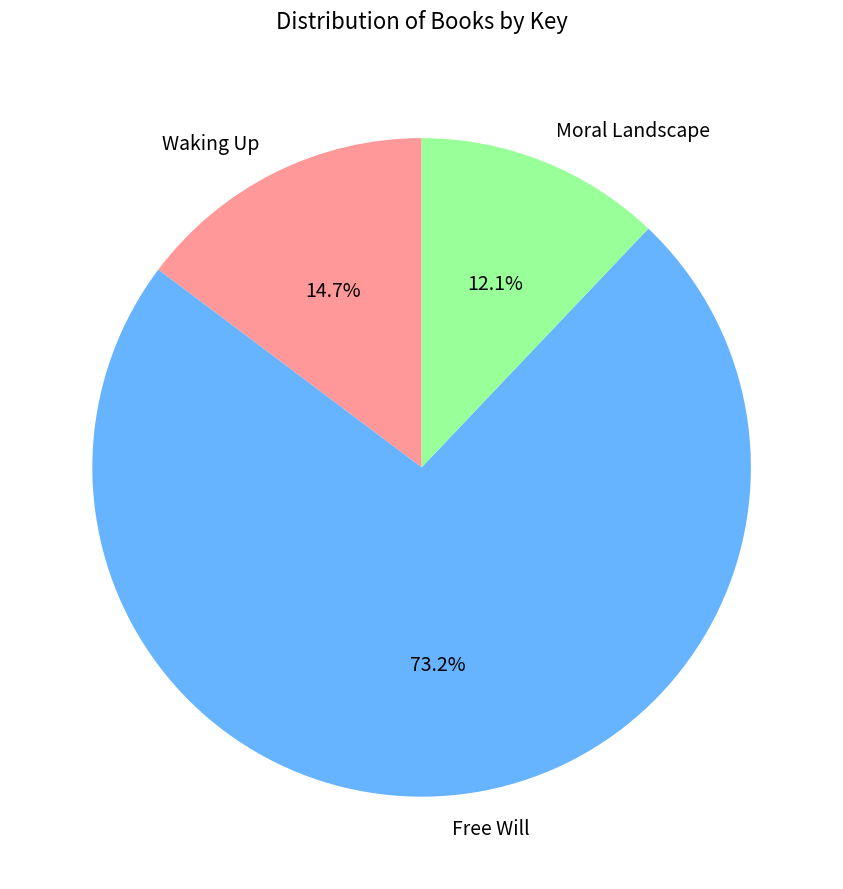

Which slice is the smallest?

Moral Landscape